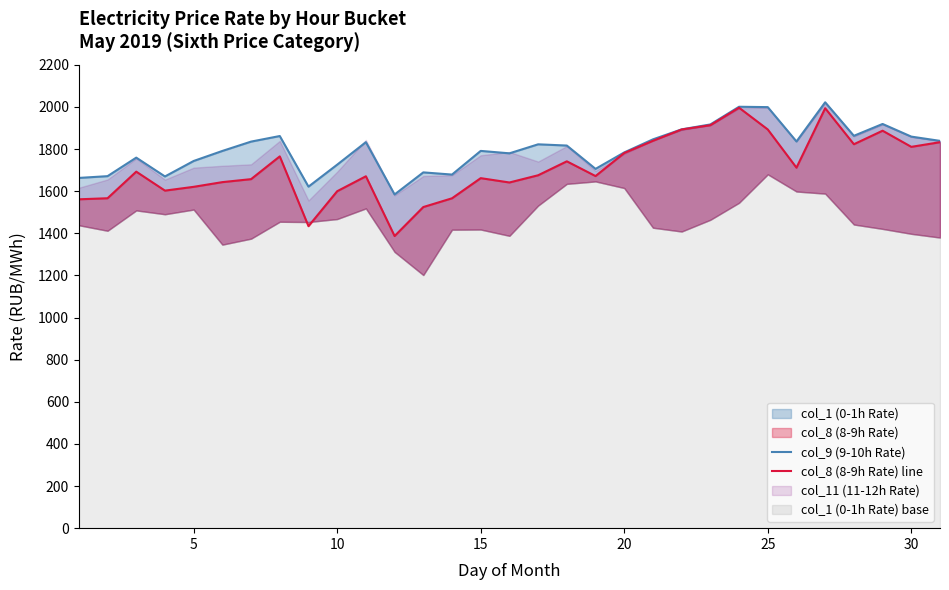

How many lines are shown in the chart?

2